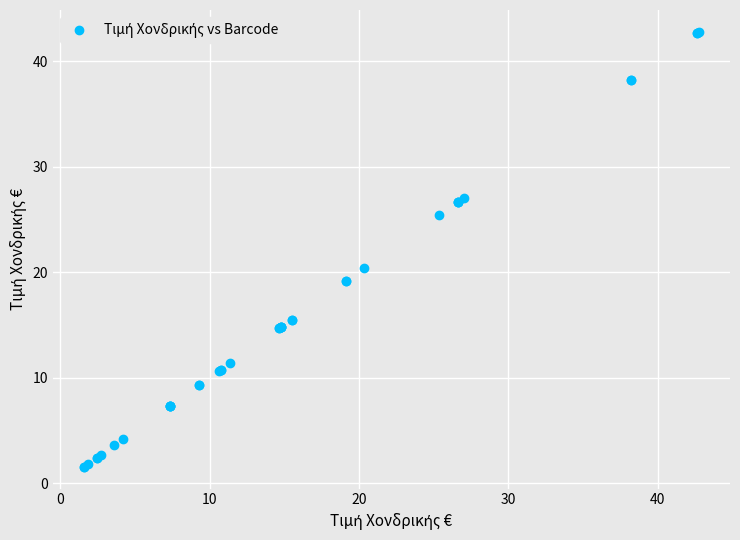

What Y value in the scatter plot is closest to 22?

20.4